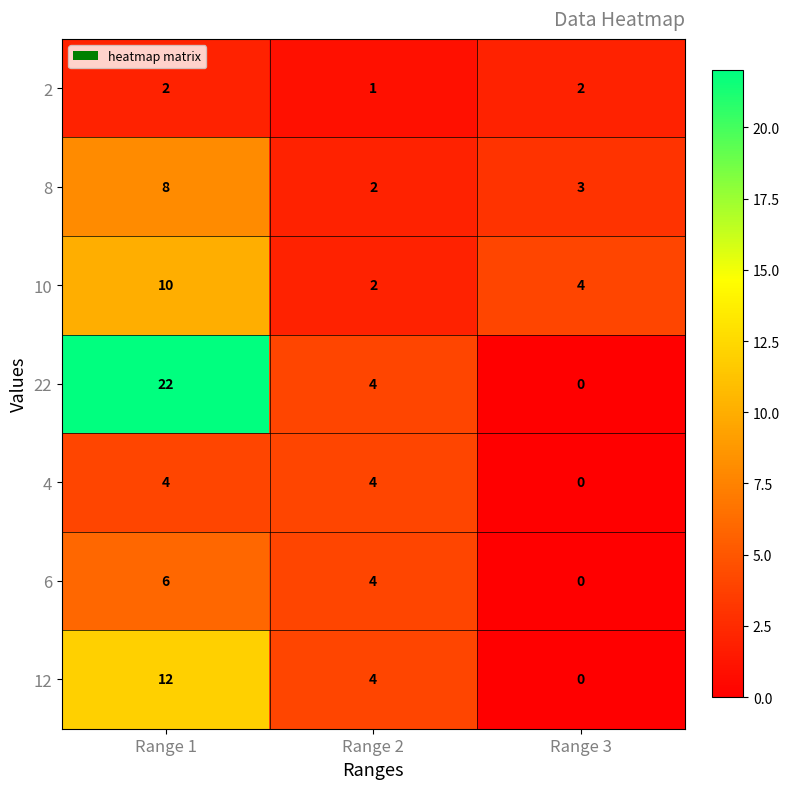

Which series has the widest spread of values?

22